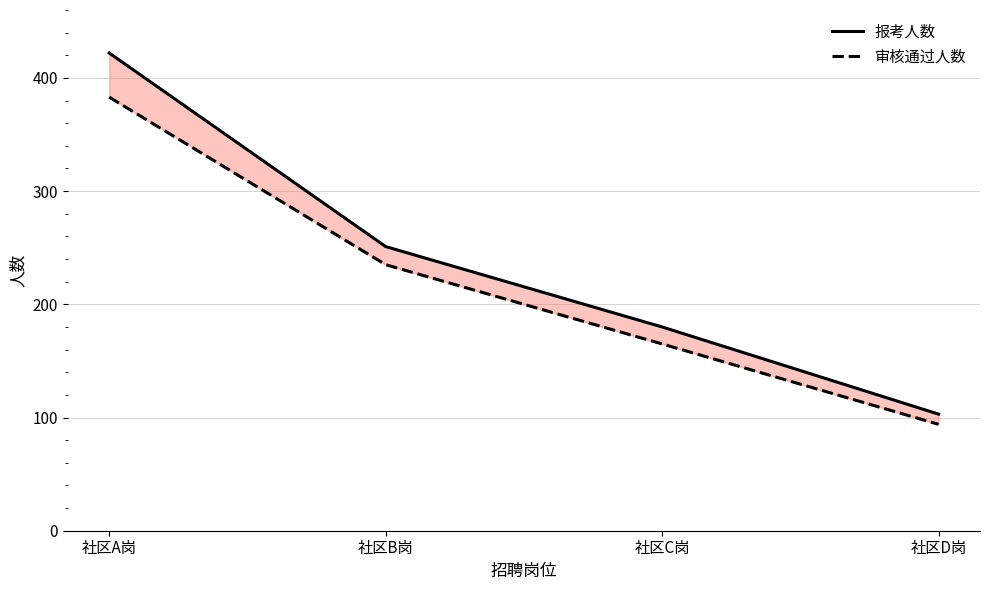

What is the highest value of the 报考人数 series?

422